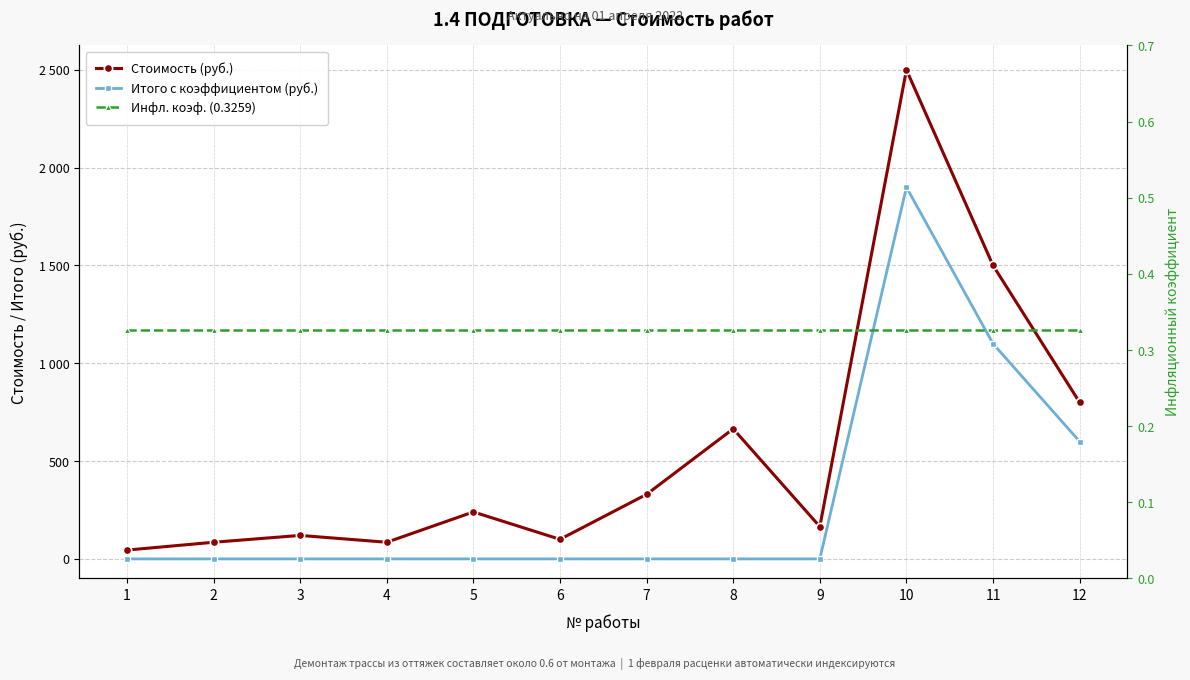

What is the spread (max minus min) of values at 10?

2499.7